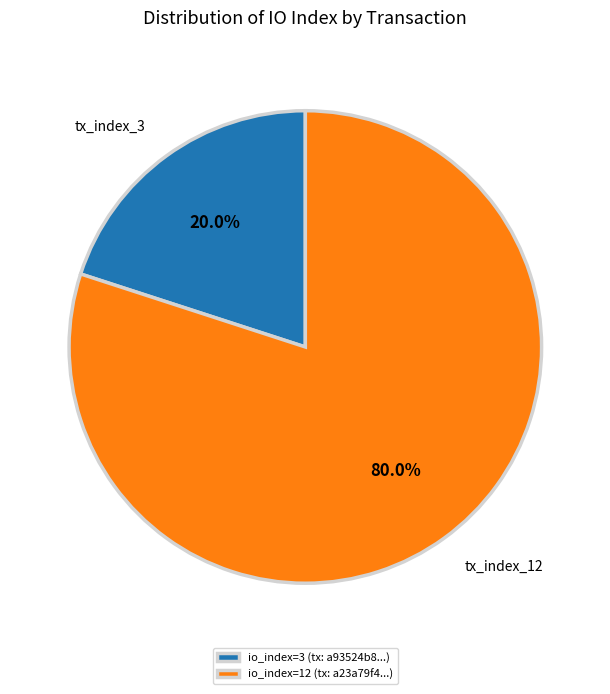

Rank the categories by value from lowest to highest.

tx_index_3, tx_index_12